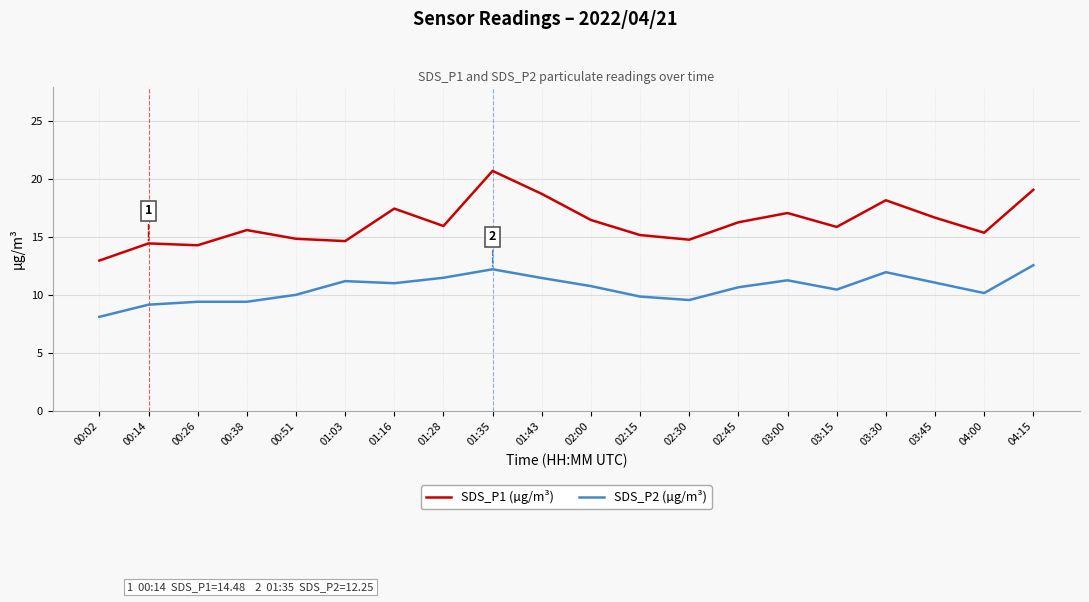

The value of SDS_P1 (µg/m³) at 01:43 is 18.8. True or false?

True